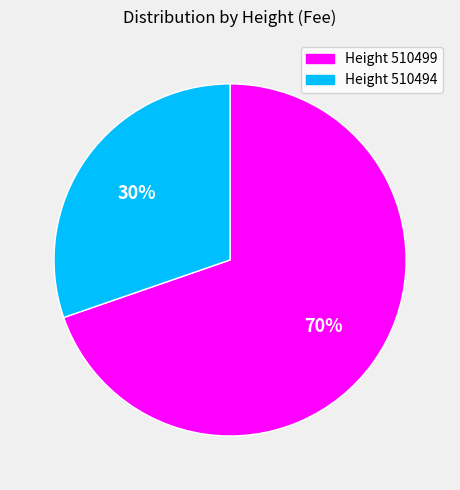

To the nearest percent, what is the average slice percentage?

50%